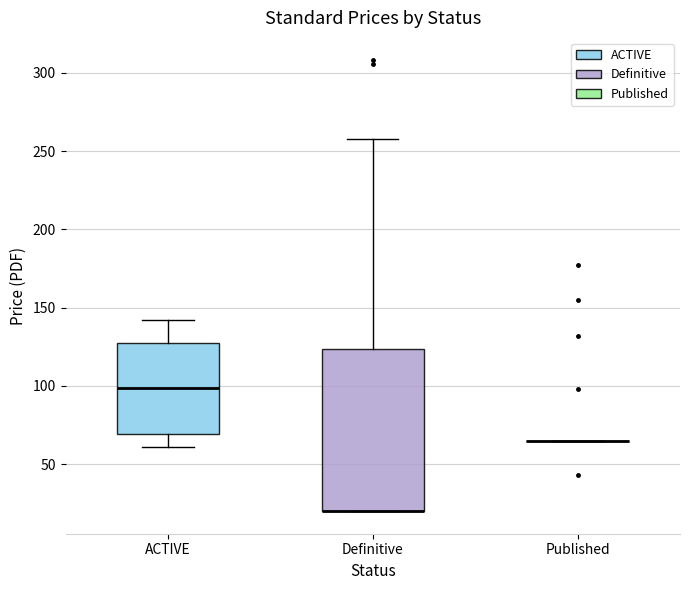

Reading left to right, read every box against the y-axis: the position of its median line, the range the box covers, and the ends of its whiskers. The values are not printed on the chart, so give them approximately, as read against the axis.

ACTIVE: median 100, box 70 to 125, whiskers 60 to 140
Definitive: median 20 (drawn on the box's lower edge), box 20 to 125, whiskers 20 to 260
Published: box collapsed to a line at 65, whiskers 65 to 65